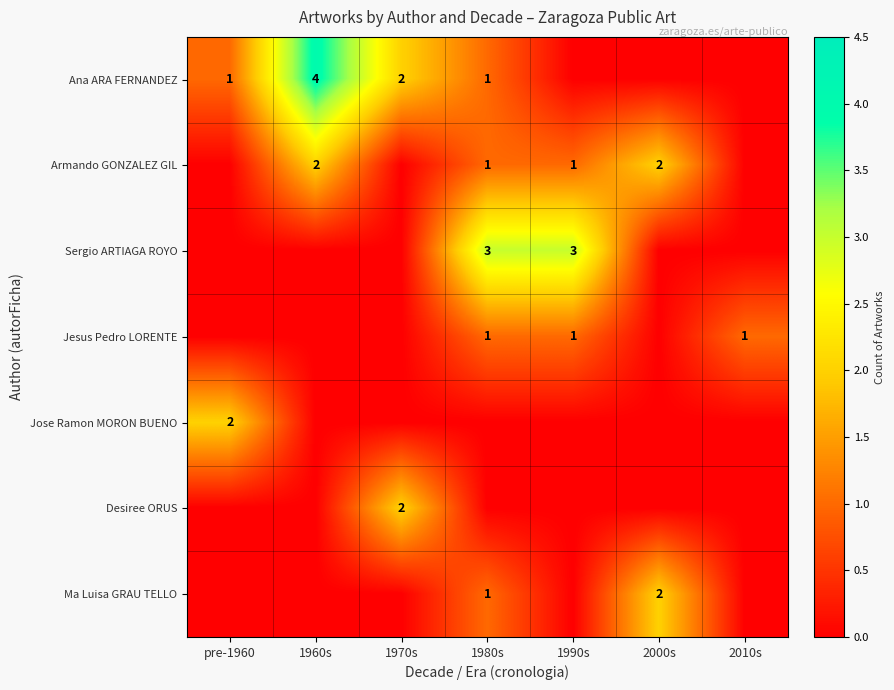

Which has a higher value, pre-1960 or 2000s?

pre-1960